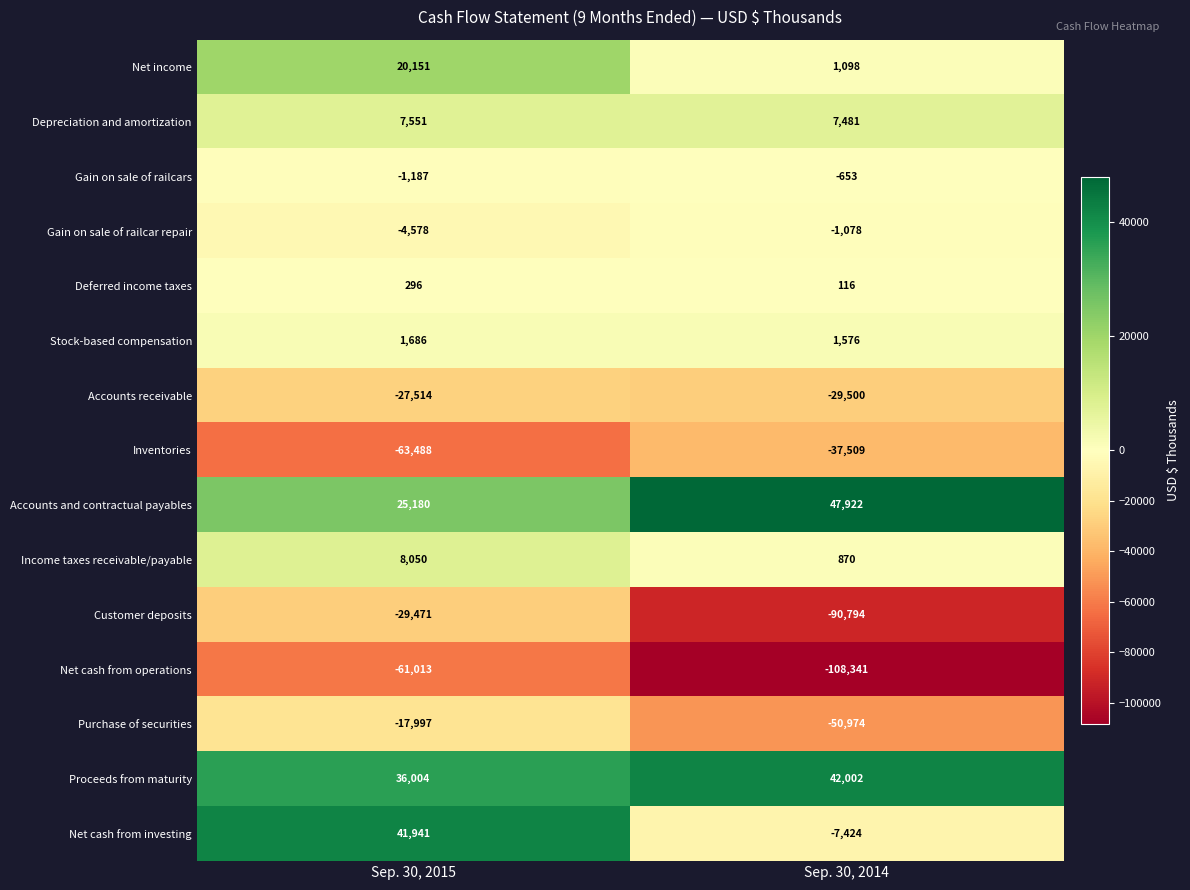

What is the spread (max minus min) of values at Sep. 30, 2014?

156263